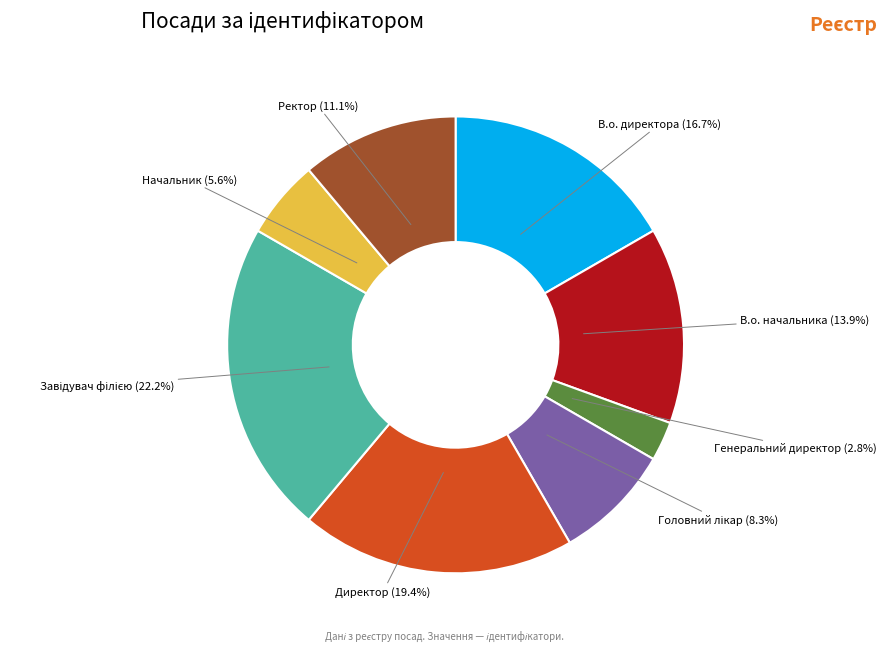

Between В.о. директора (16.7%) and Директор (19.4%), which is larger?

Директор (19.4%)